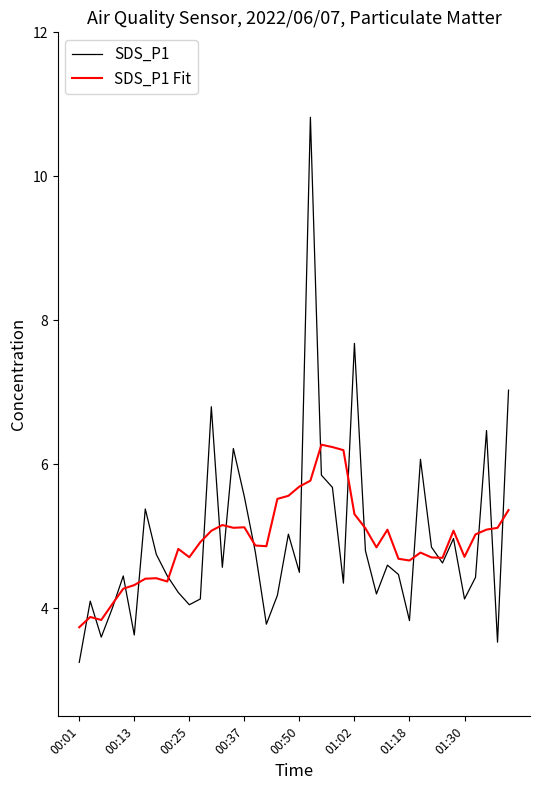

What is the highest value of the SDS_P1 series?

10.8